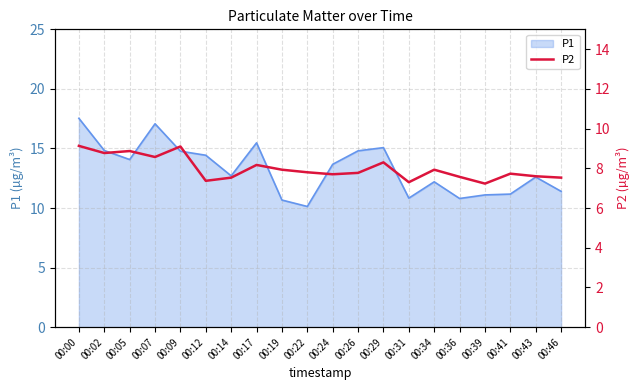

Reading right to left, list all the values displayed in this chart.

00:46=7.5	00:43=7.6	00:41=7.7	00:39=7.2	00:36=7.6	00:34=7.9	00:31=7.3	00:29=8.3	00:26=7.8	00:24=7.7	00:22=7.8	00:19=7.9	00:17=8.2	00:14=7.5	00:12=7.4	00:09=9.1	00:07=8.6	00:05=8.9	00:02=8.8	00:00=9.1